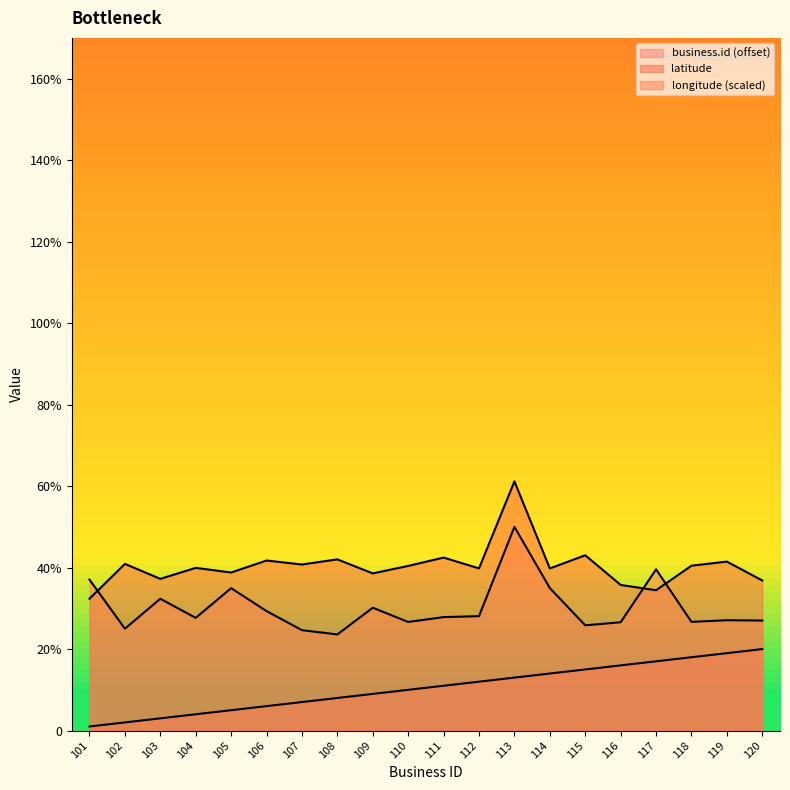

How many lines are shown in the chart?

3